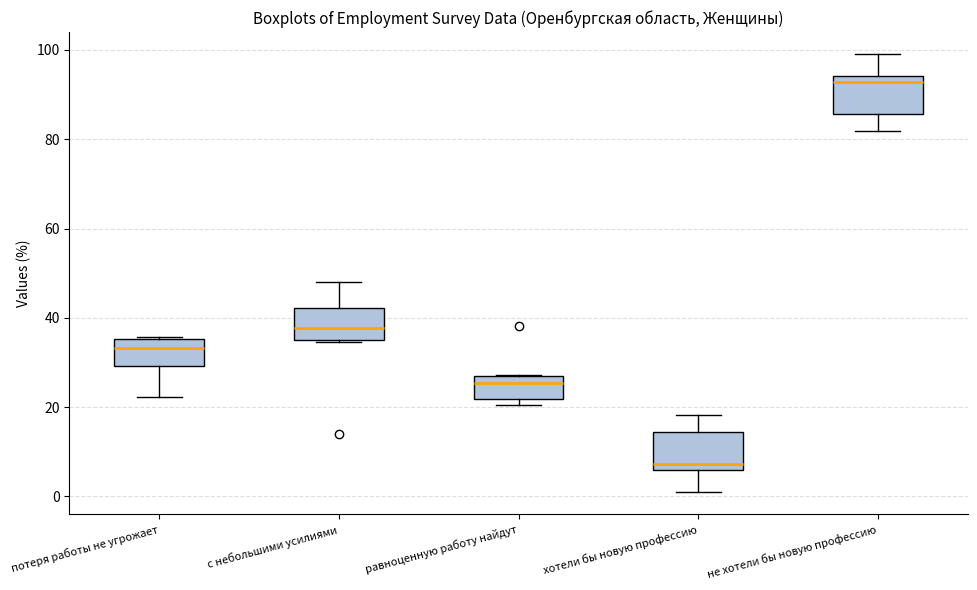

Reading left to right, transcribe this box plot: for each box, give where its median line is, the range the box spans, and where its two whiskers end, as read against the y-axis. The values are not printed on the chart, so give them approximately, as read against the axis.

потеря работы не угрожает: median 34, box 30 to 36, whiskers 22 to 36
с небольшими усилиями: median 38, box 34 to 42, whiskers 34 to 48
равноценную работу найдут: median 26 (just below the box's upper edge), box 22 to 26, whiskers 20 to 28
хотели бы новую профессию: median 8, box 6 to 14, whiskers 0 to 18
не хотели бы новую профессию: median 92, box 86 to 94, whiskers 82 to 100